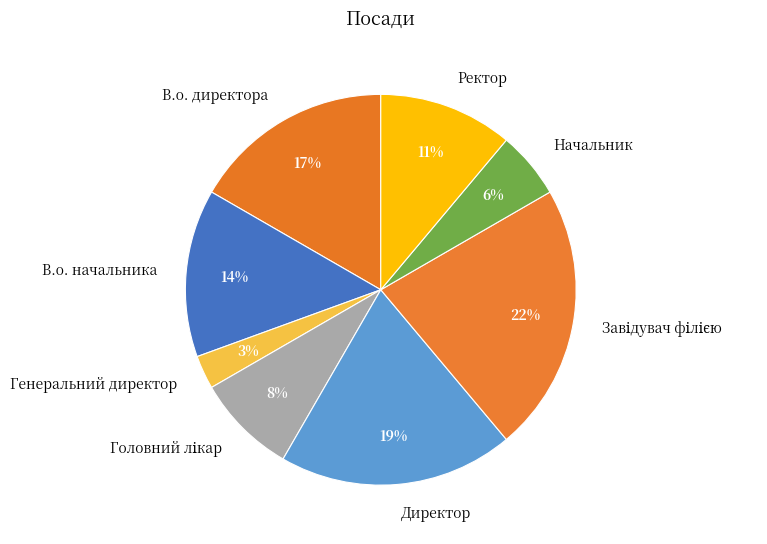

To the nearest percent, what percentage of the pie is Директор?

19%